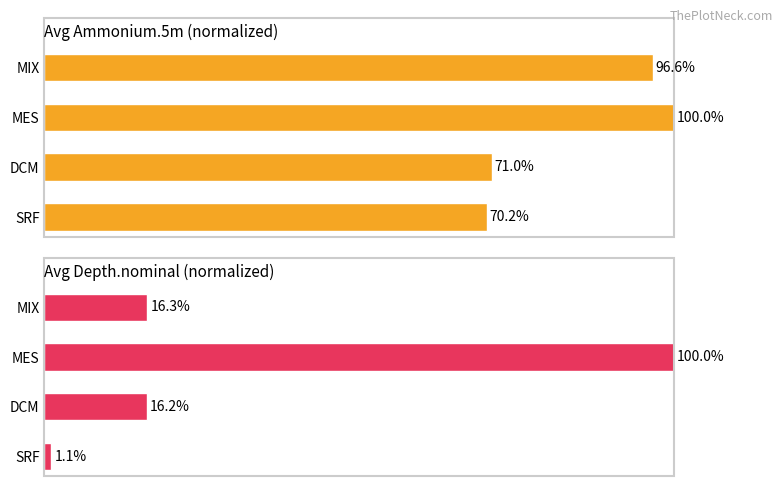

How many bars are there in each group?

2